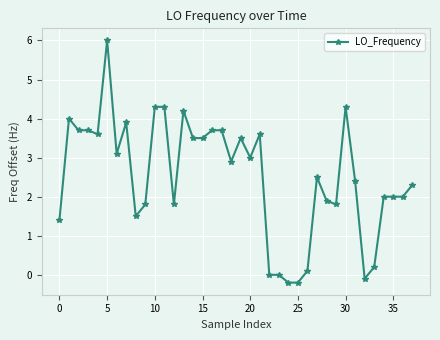

What is the value of the 34th point from the left?

0.2